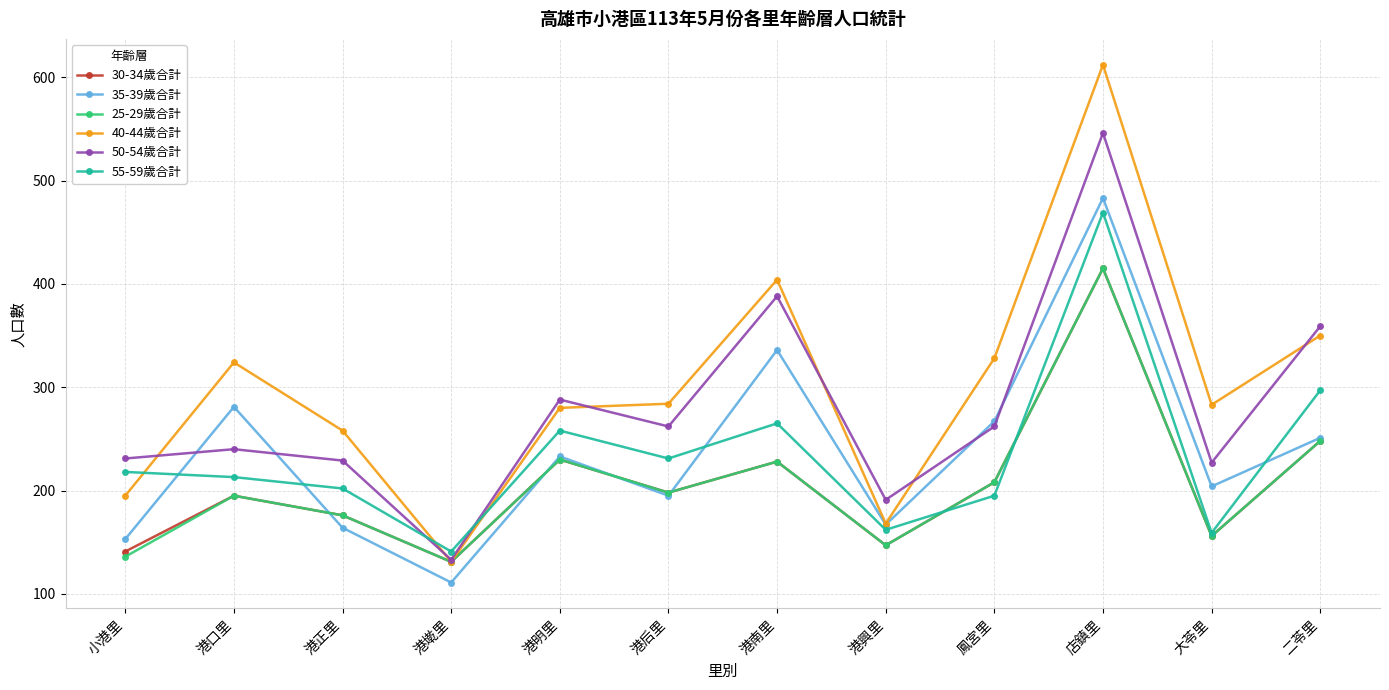

What is the value of the 40-44歲合計 point at the 12th from the left?

350